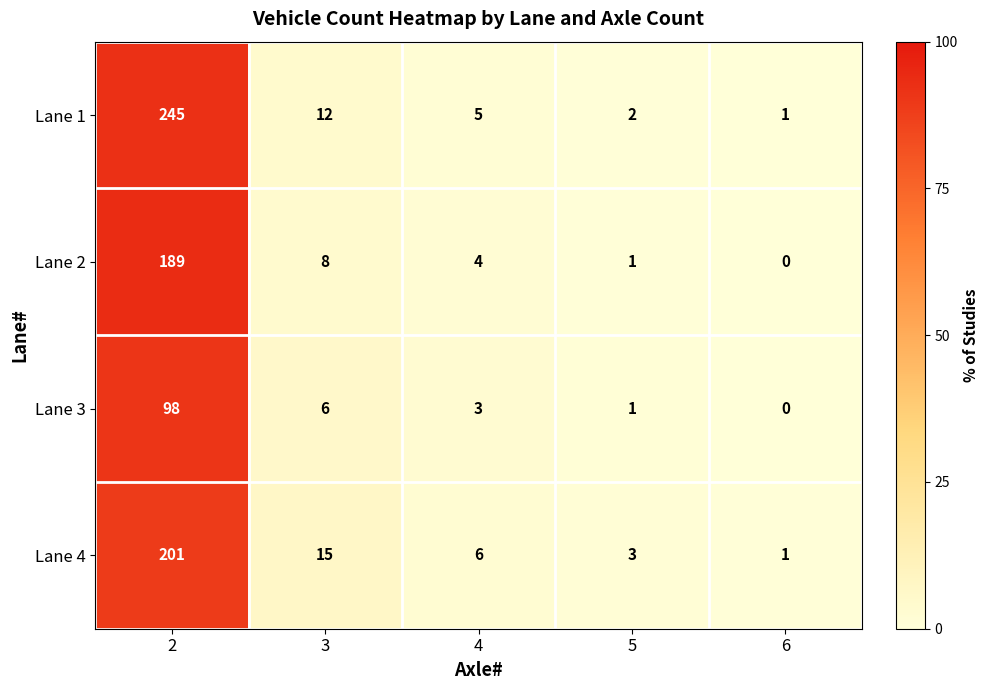

Is it true that Lane 2 equals 189 at 2?

True